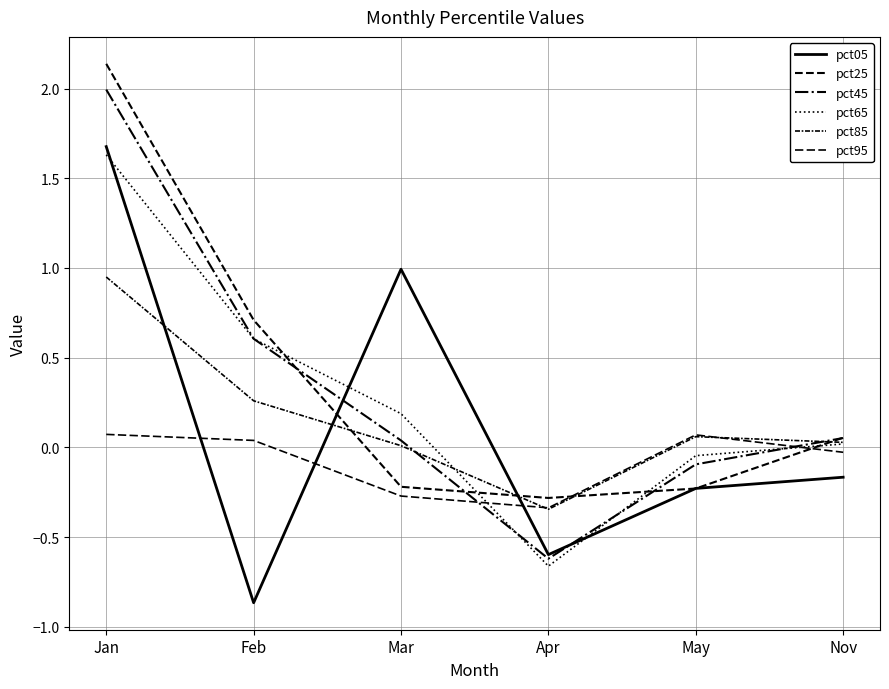

Reading left to right, what are all the values shown in this chart?

pct05: Jan=1.7	Feb=-0.9	Mar=1.0	Apr=-0.6	May=-0.2	Nov=-0.2
pct25: Jan=2.1	Feb=0.7	Mar=-0.2	Apr=-0.3	May=-0.2	Nov=0.1
pct45: Jan=2.0	Feb=0.6	Mar=0.0	Apr=-0.6	May=-0.1	Nov=0.1
pct65: Jan=1.6	Feb=0.6	Mar=0.2	Apr=-0.7	May=-0.0	Nov=0.0
pct85: Jan=0.9	Feb=0.3	Mar=0.0	Apr=-0.3	May=0.1	Nov=0.0
pct95: Jan=0.1	Feb=0.0	Mar=-0.3	Apr=-0.3	May=0.1	Nov=-0.0